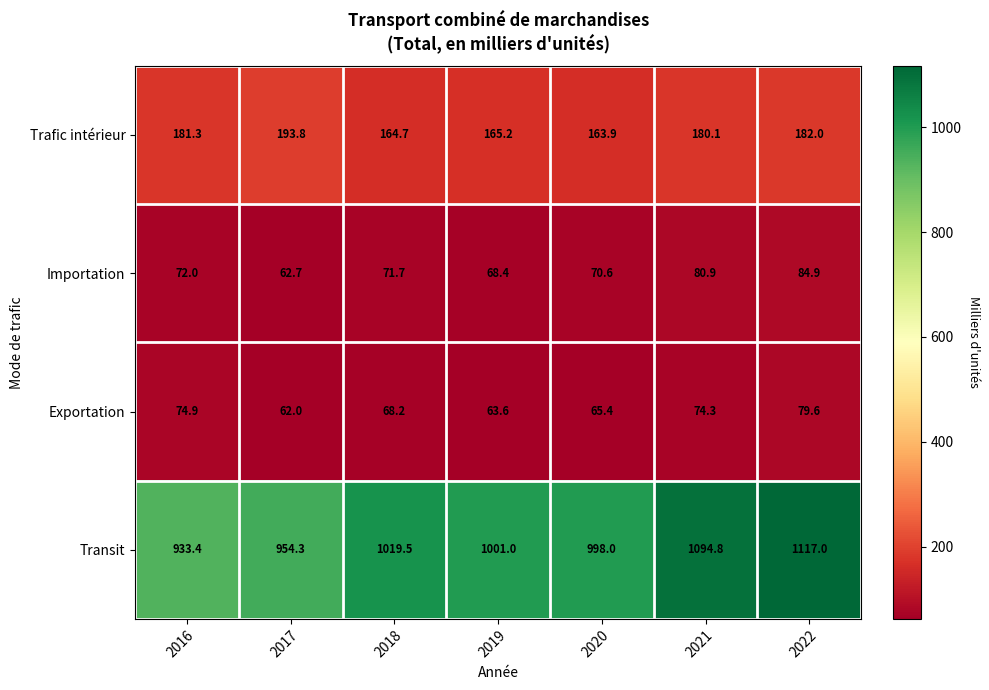

At which category is the sum across all series the highest?

2022